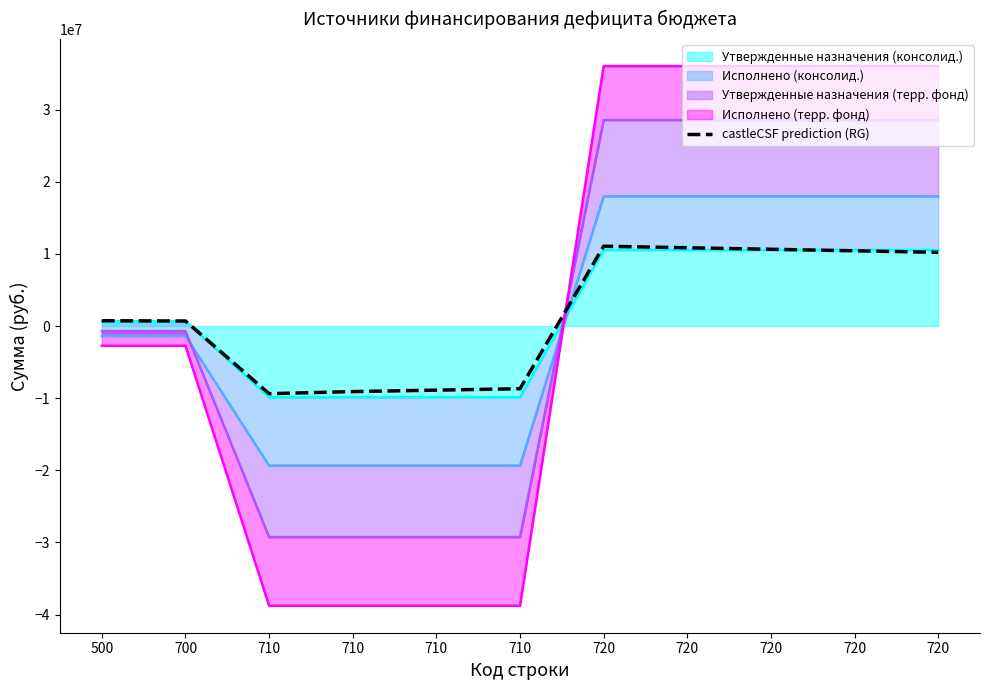

What is the difference between the maximum and second lowest values?

20146203.3